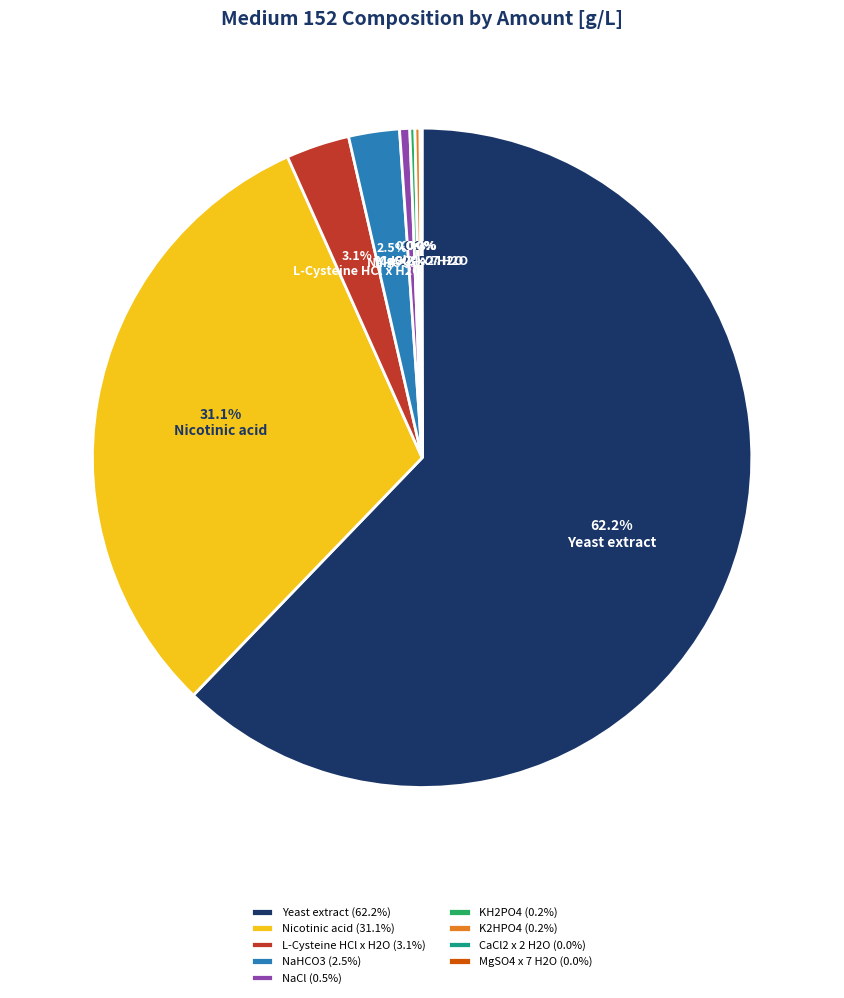

What portion of the pie excludes NaCl?

99.5%